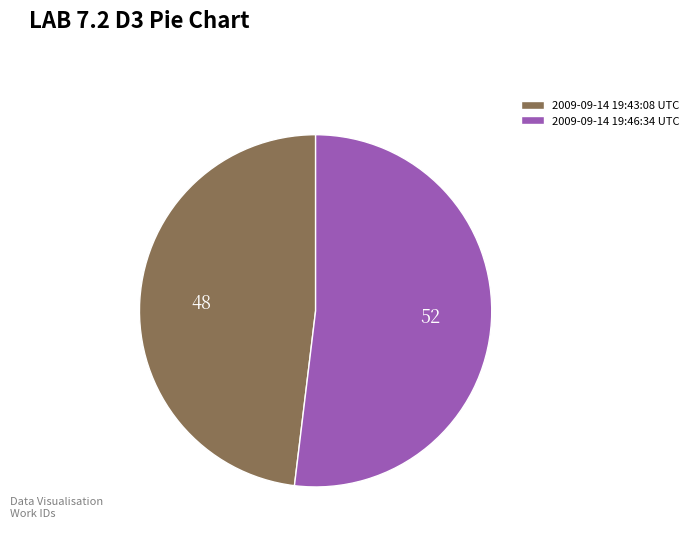

Do 2009-09-14 19:43:08 UTC and 2009-09-14 19:46:34 UTC together represent more than half of the pie?

Yes